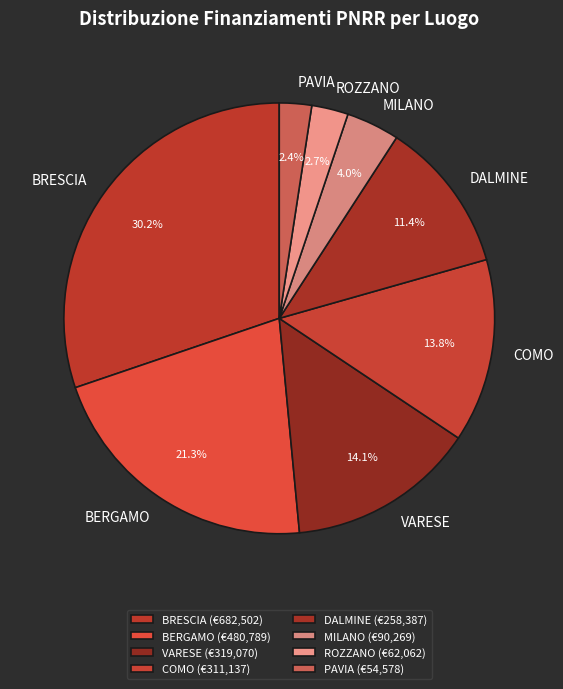

Does BERGAMO account for over 50% of the chart?

No